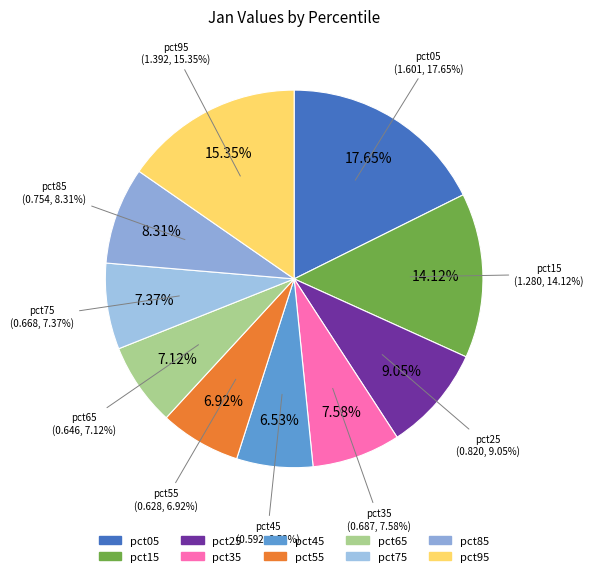

Rank the categories by value from highest to lowest.

pct05, pct95, pct15, pct25, pct85, pct35, pct75, pct65, pct55, pct45